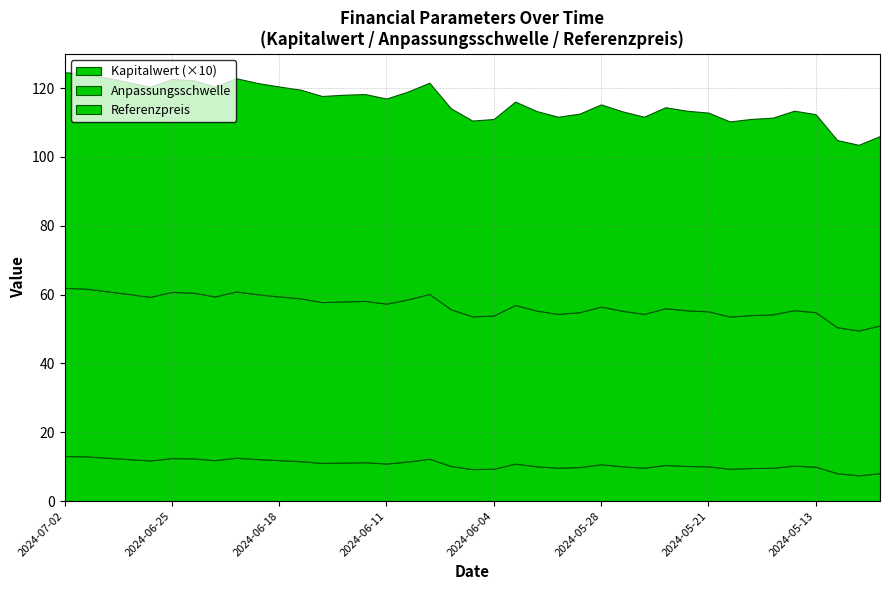

Is it true that Referenzpreis equals 56.9 at 2024-06-05?

True